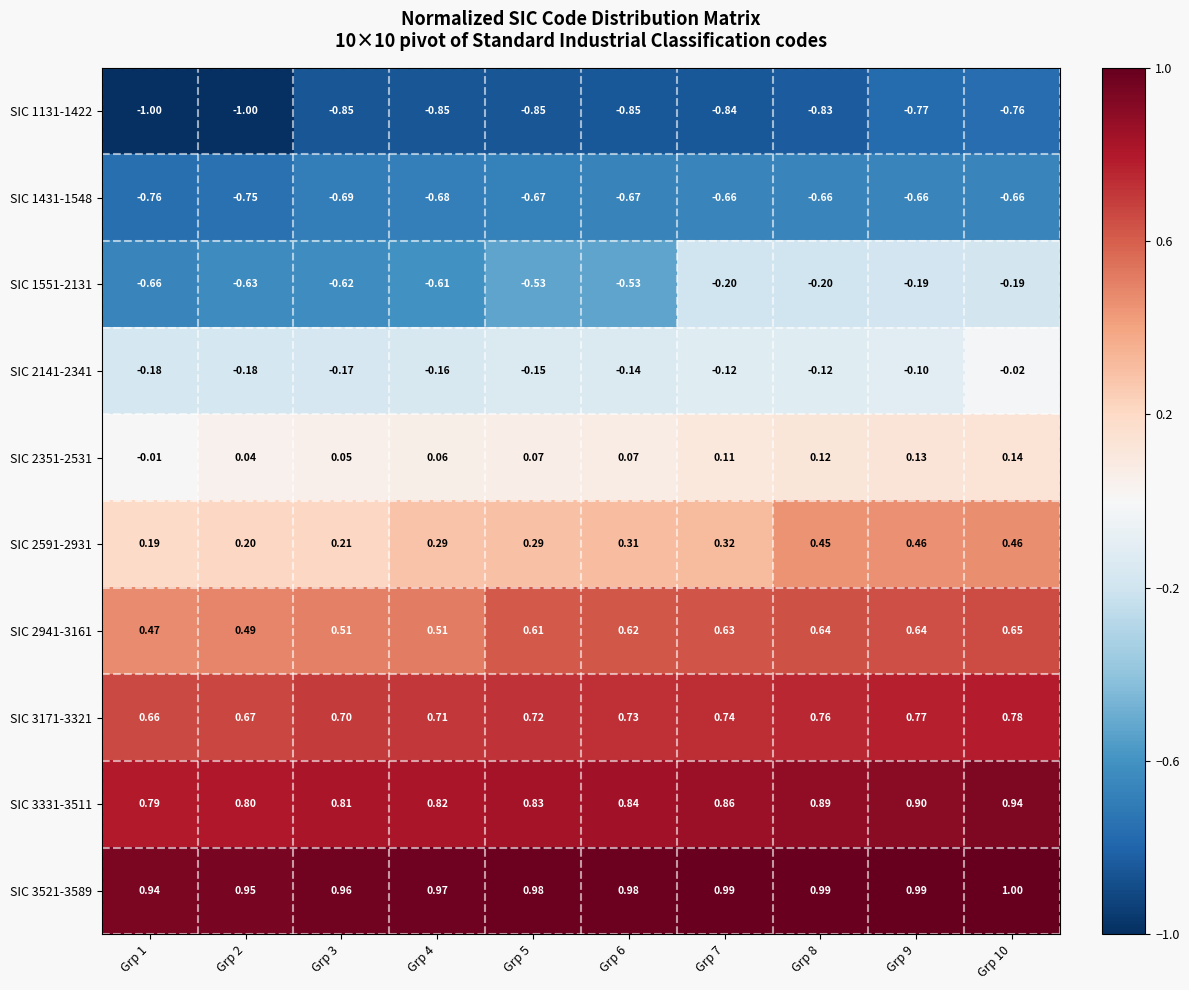

At how many categories does at least one series exceed 0?

10